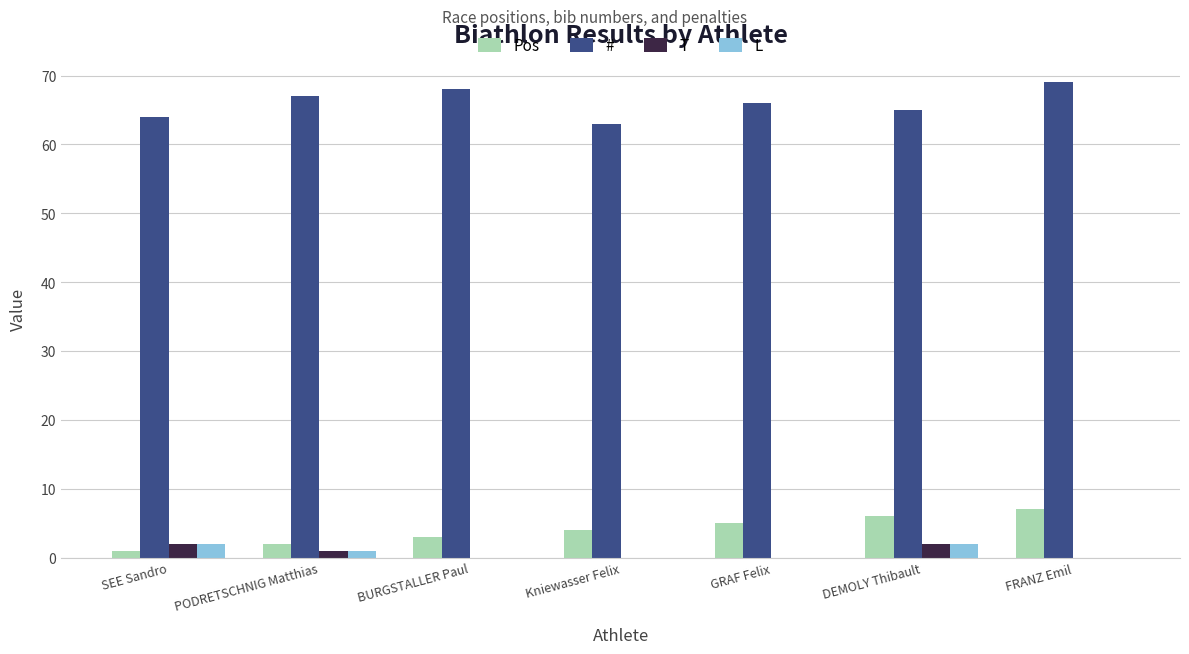

Which series has the largest total across all categories?

#